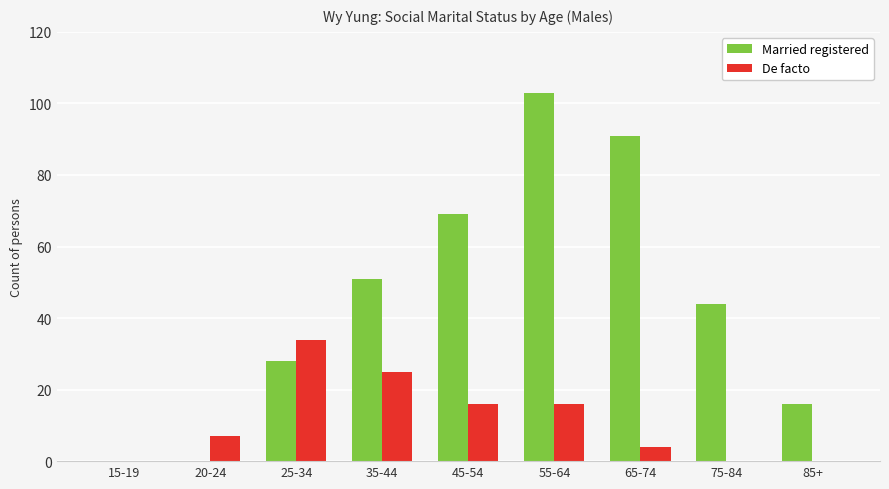

Which series has the largest total across all categories?

Married registered